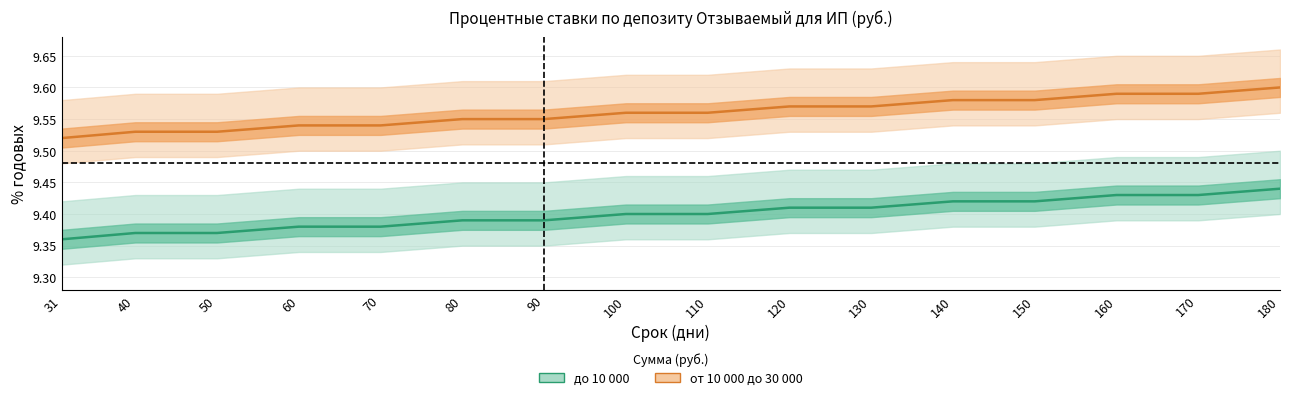

True or false: от 10 000 до 30 000 and до 10 000 intersect in this chart.

False